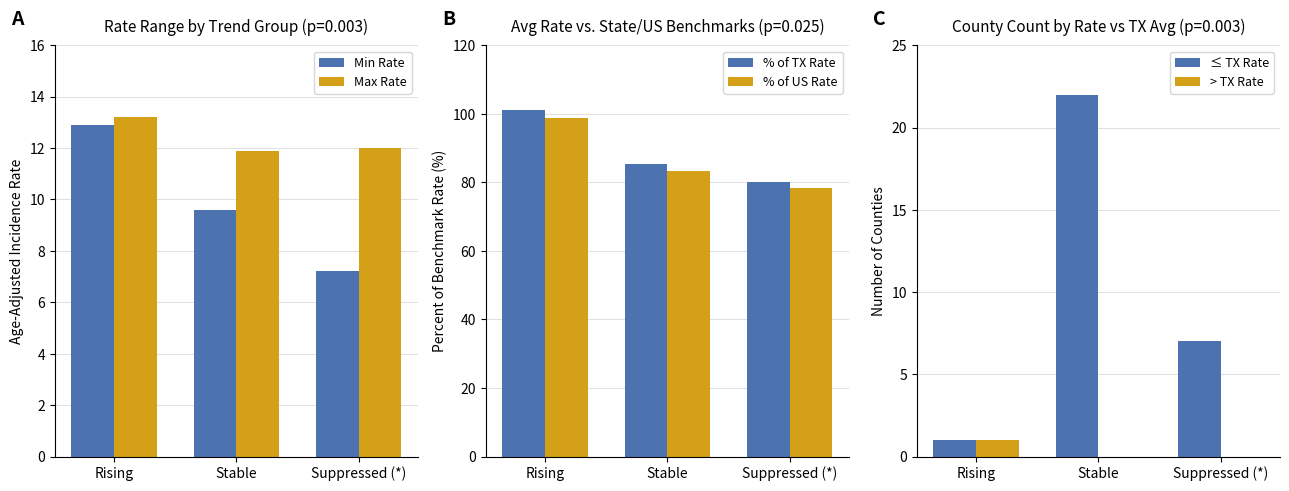

What is the difference between the maximum and minimum values in the > TX Rate series?

1.0